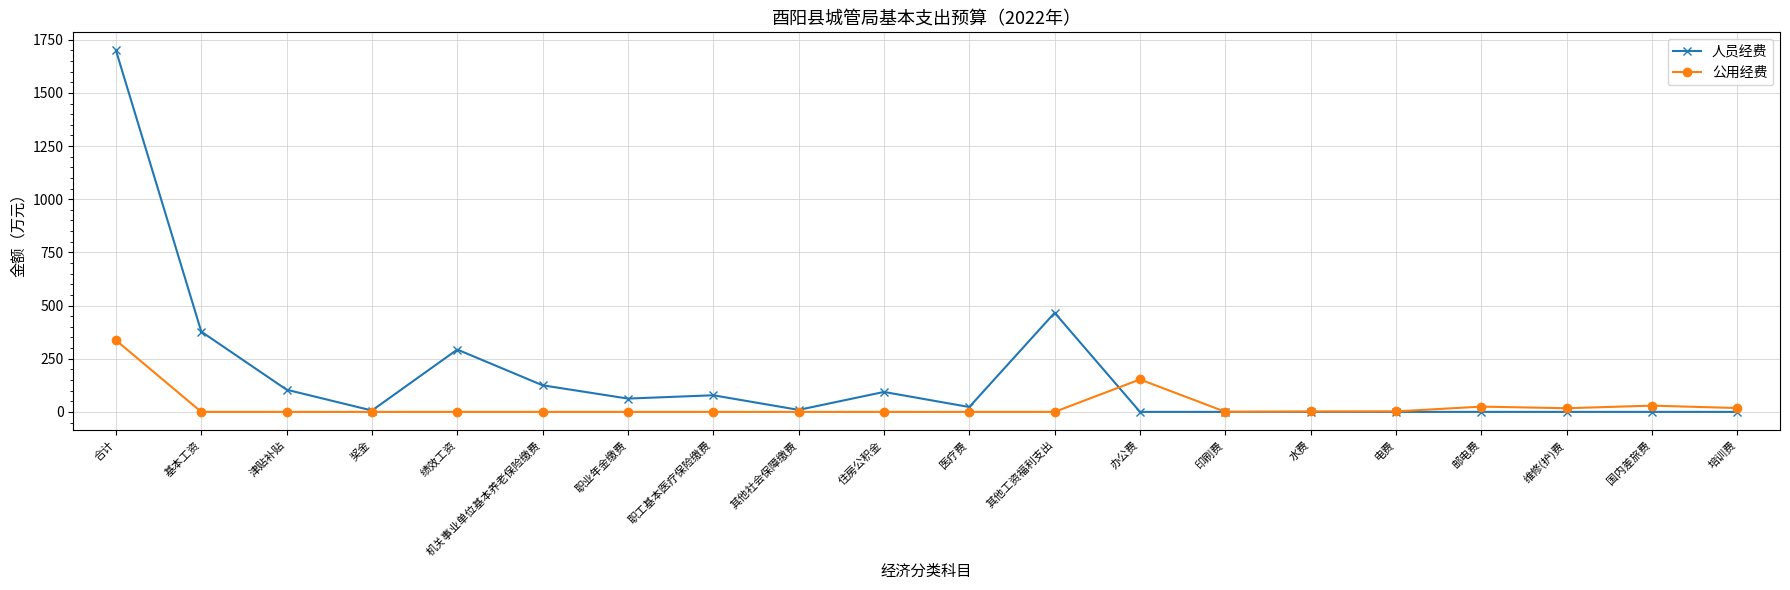

True or false: 公用经费 has a value of 0.0 at 机关事业单位基本养老保险缴费.

True